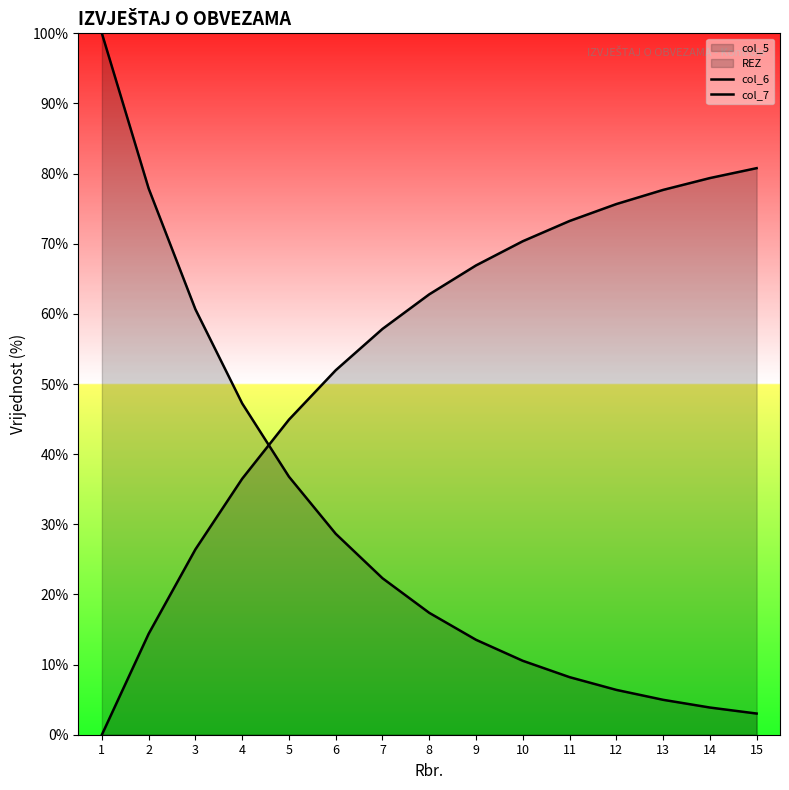

What is the difference between the second highest and minimum values in the col_6 series?

74.9